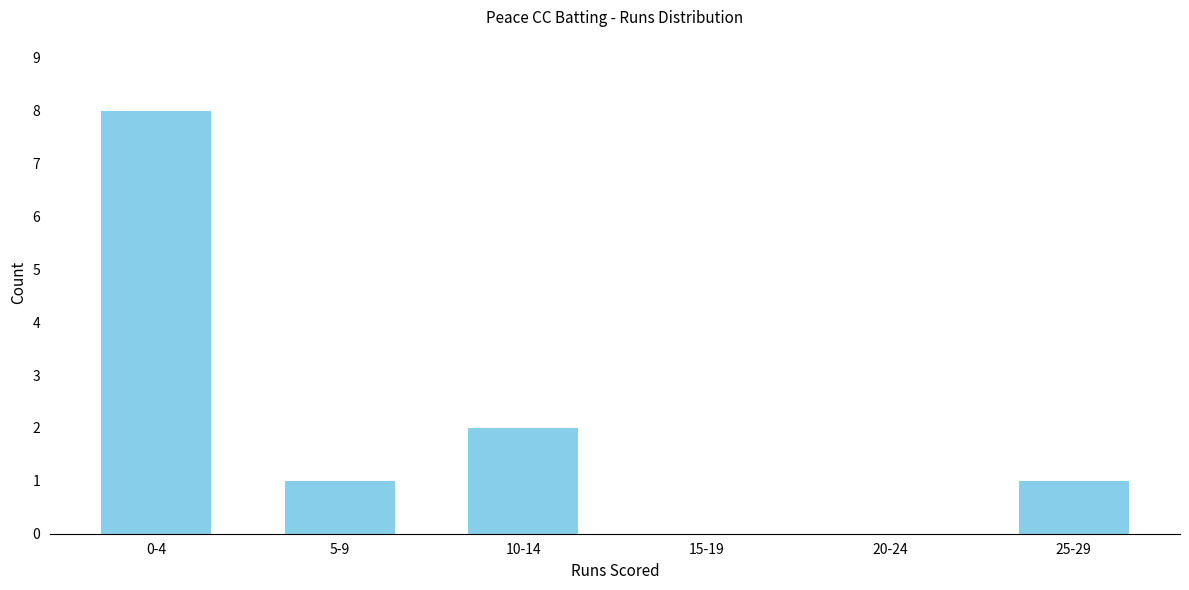

Reading left to right, extract all data points from this chart.

0-4=8	5-9=1	10-14=2	15-19=0	20-24=0	25-29=1